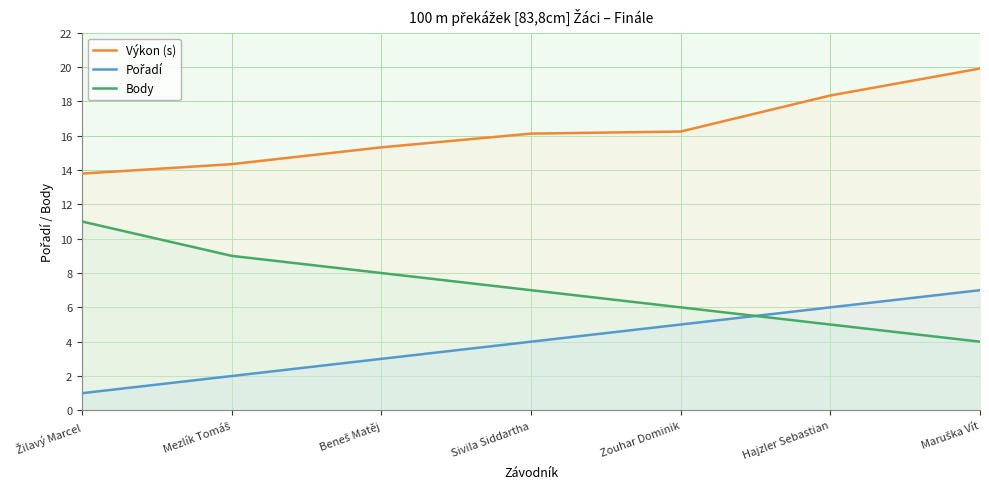

The value of Body at Žilavý Marcel is 4.7. True or false?

False